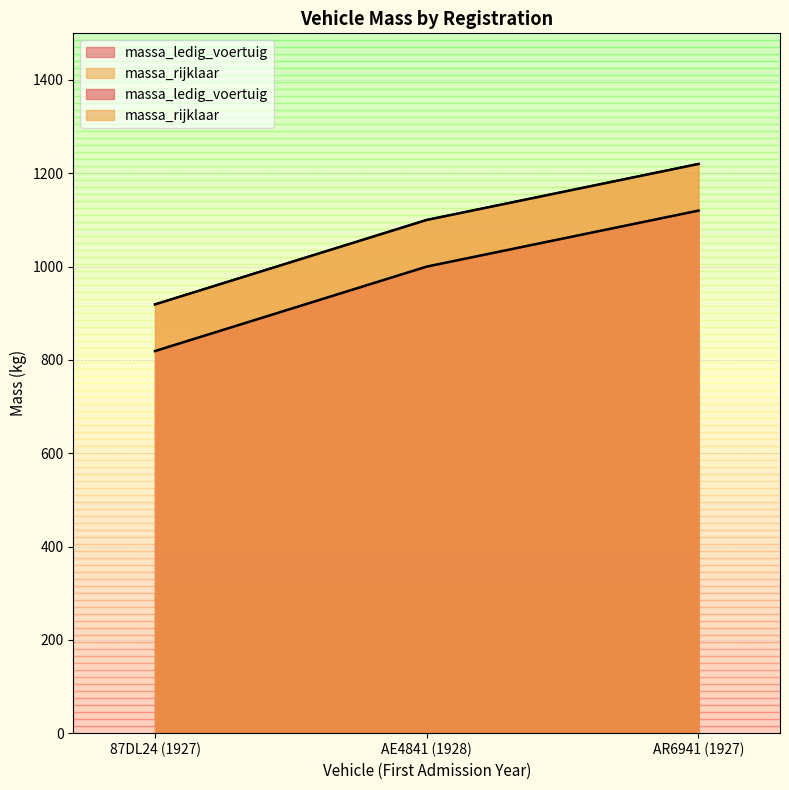

At which label does massa_rijklaar first exceed 1100?

AR6941 (1927)